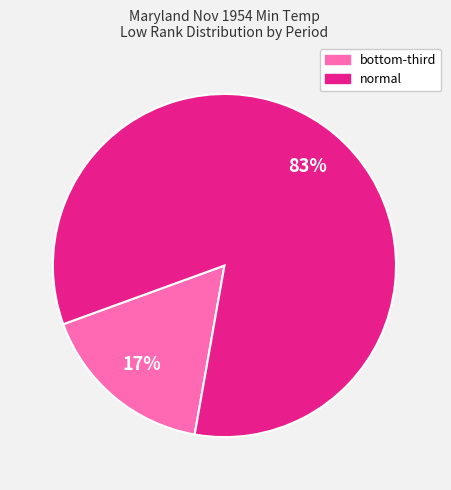

How many segments does this pie chart have?

2